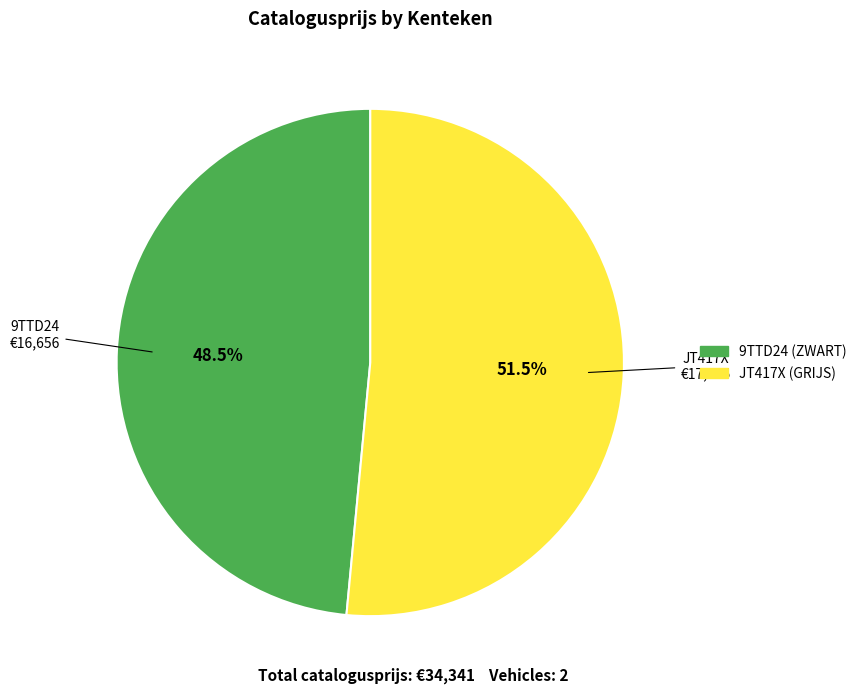

To the nearest percent, what is the combined percentage of 9TTD24 and JT417X?

100%